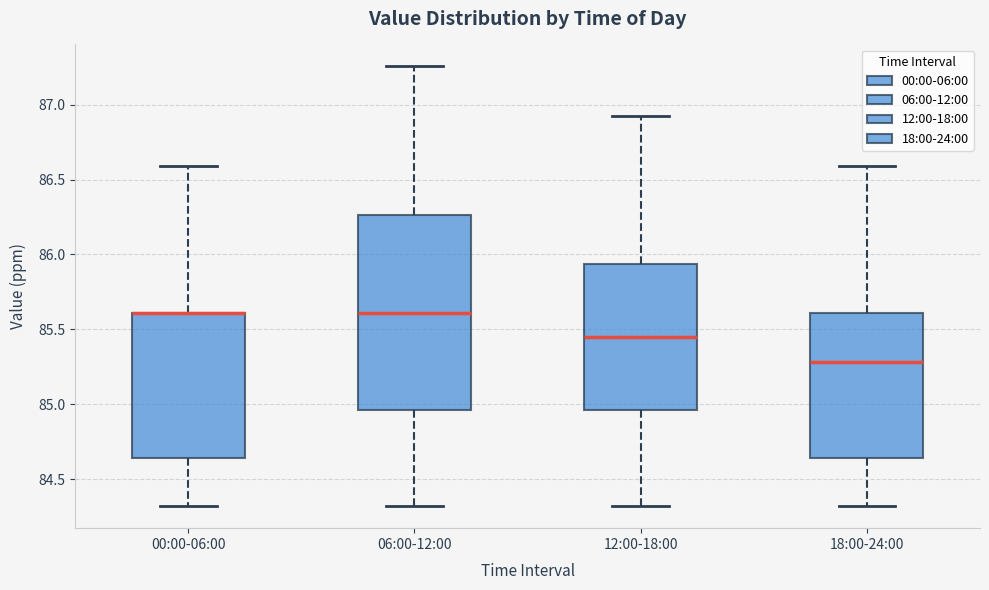

Reading left to right, read every box against the y-axis: the position of its median line, the range the box covers, and the ends of its whiskers. The values are not printed on the chart, so give them approximately, as read against the axis.

00:00-06:00: median 85.60 (drawn on the box's upper edge), box 84.65 to 85.60, whiskers 84.30 to 86.60
06:00-12:00: median 85.60, box 84.95 to 86.25, whiskers 84.30 to 87.25
12:00-18:00: median 85.45, box 84.95 to 85.95, whiskers 84.30 to 86.90
18:00-24:00: median 85.30, box 84.65 to 85.60, whiskers 84.30 to 86.60